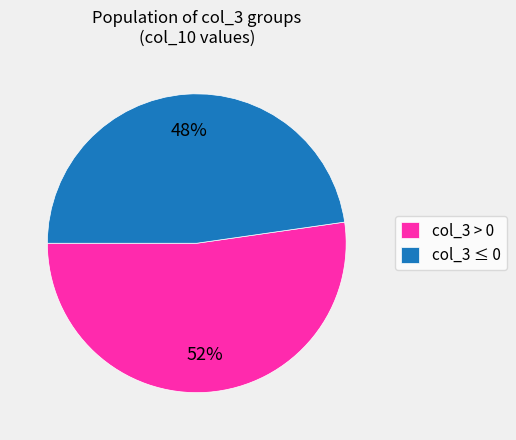

True or false: col_3 > 0 accounts for 52% of the total.

True